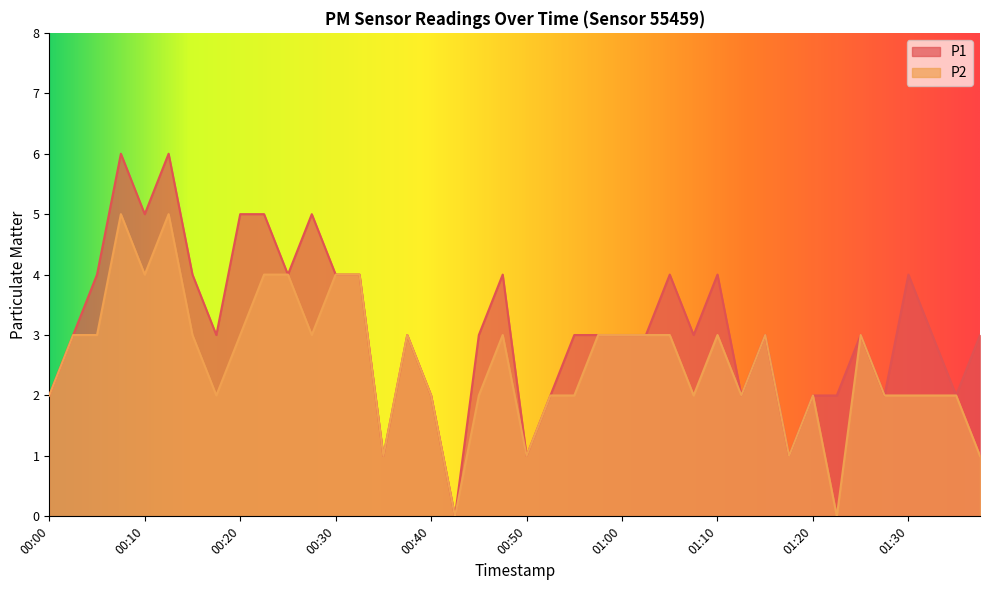

List the labels in order of P1 value, smallest first.

00:42, 00:35, 00:50, 01:17, 00:00, 00:40, 00:52, 01:12, 01:20, 01:22, 01:27, 01:35, 00:02, 00:17, 00:37, 00:45, 00:55, 00:57, 01:00, 01:02, 01:07, 01:15, 01:25, 01:32, 01:37, 00:05, 00:15, 00:25, 00:30, 00:32, 00:47, 01:05, 01:10, 01:30, 00:10, 00:20, 00:22, 00:27, 00:07, 00:12